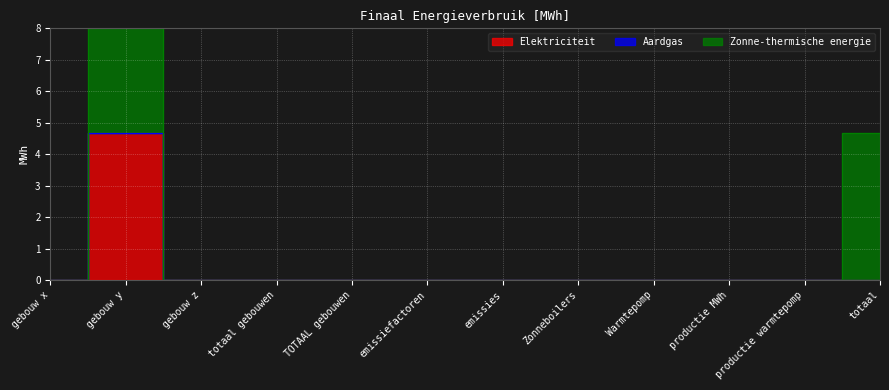

Does the chart display data point markers on the line(s)?

No